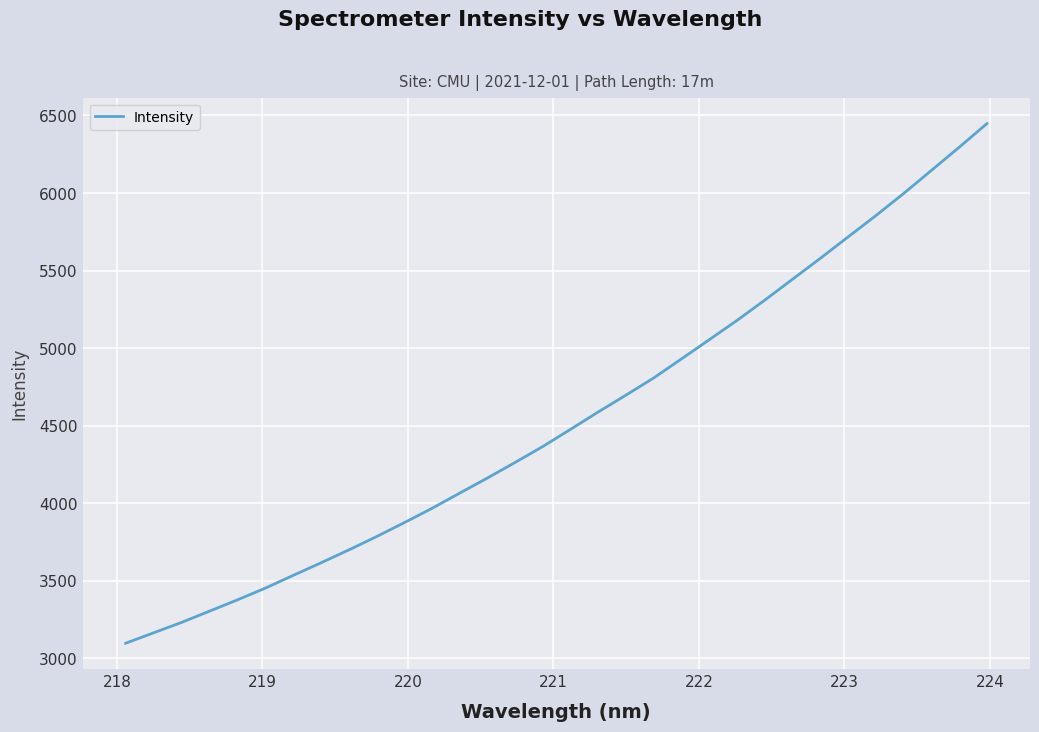

What is the greatest value displayed?

6447.5